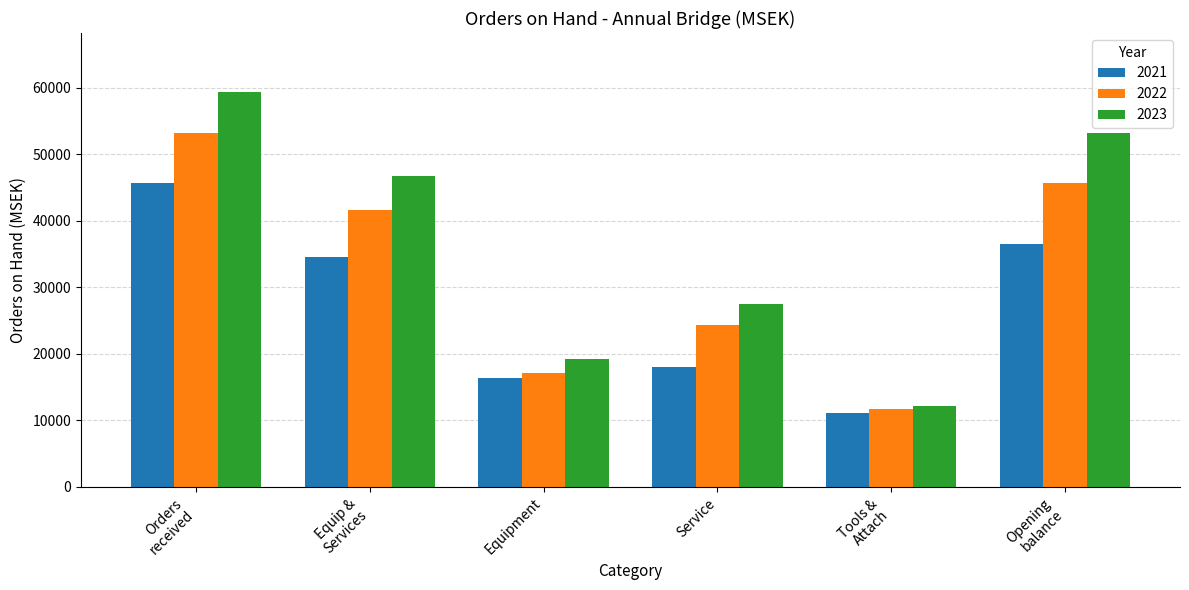

Reading left to right, what are all the values shown in this chart?

2021: 45648	34513	16403	18110	11135	36579
2022: 53222	41566	17189	24377	11656	45648
2023: 59332	46708	19221	27487	12221	53222